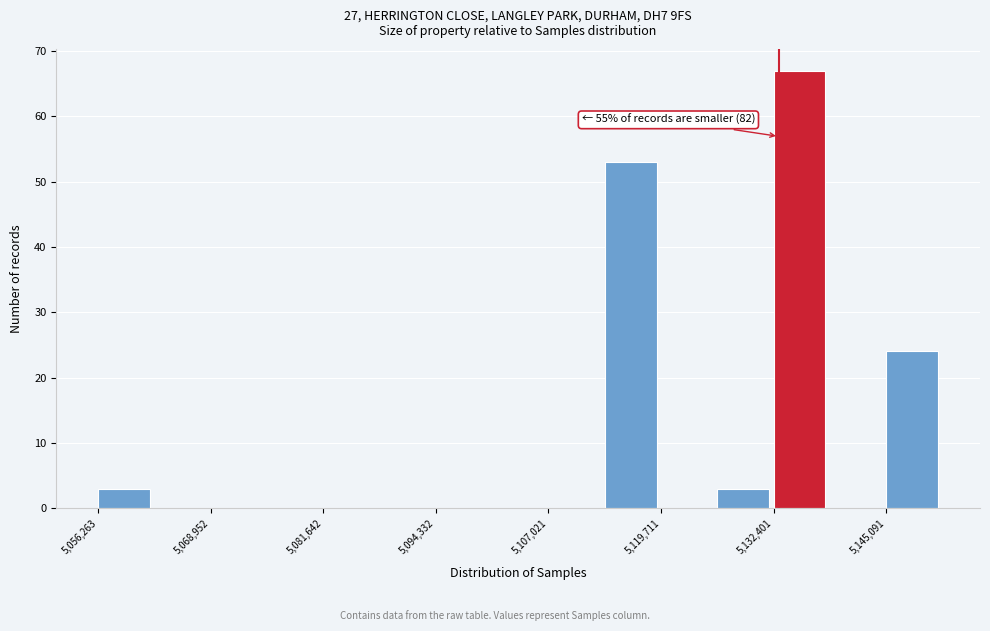

Read against the x-axis, roughly where is the centre of the tallest bar?

5136000